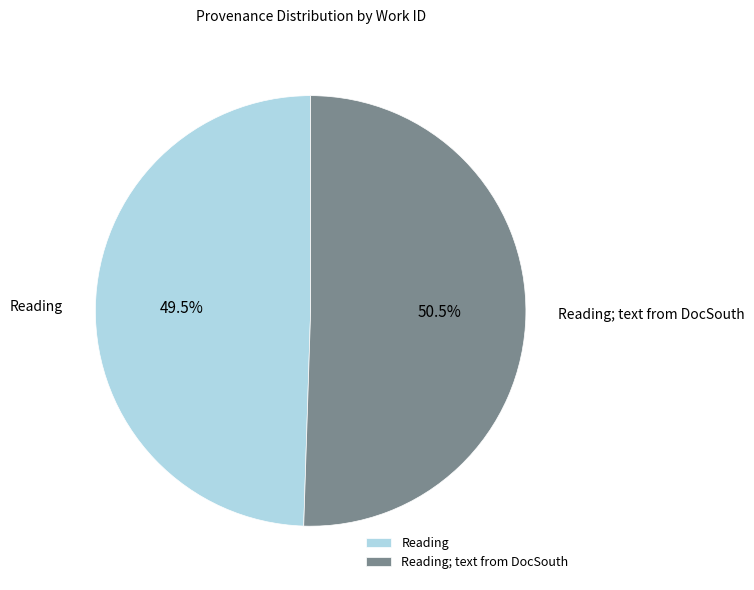

Which slice is the largest?

Reading; text from DocSouth